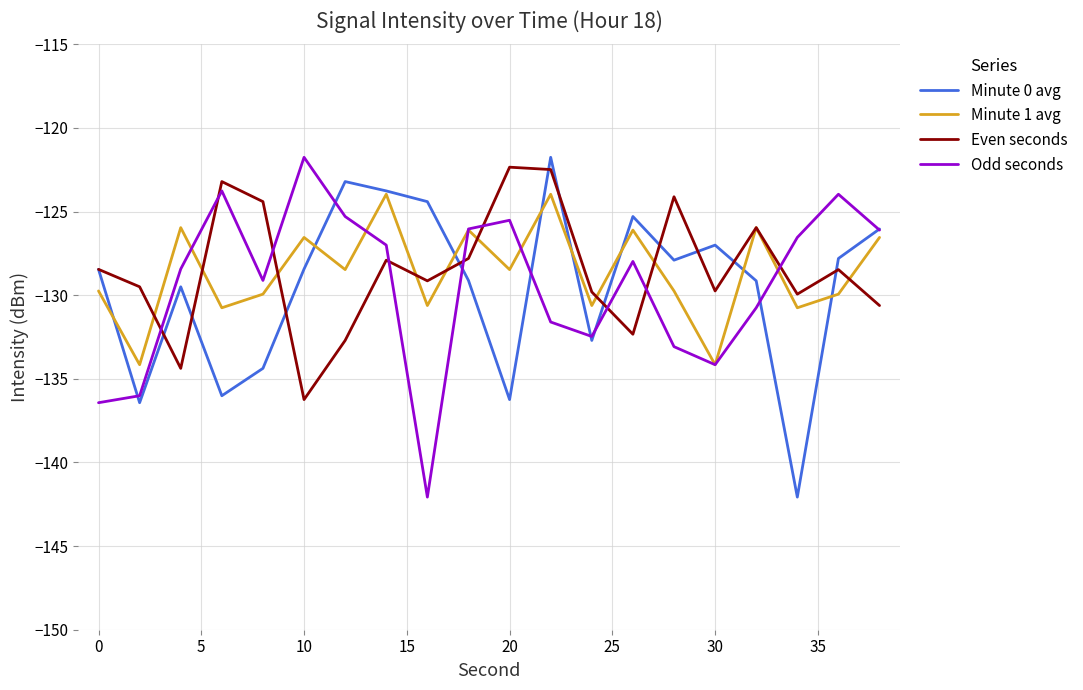

How many lines are shown in the chart?

4